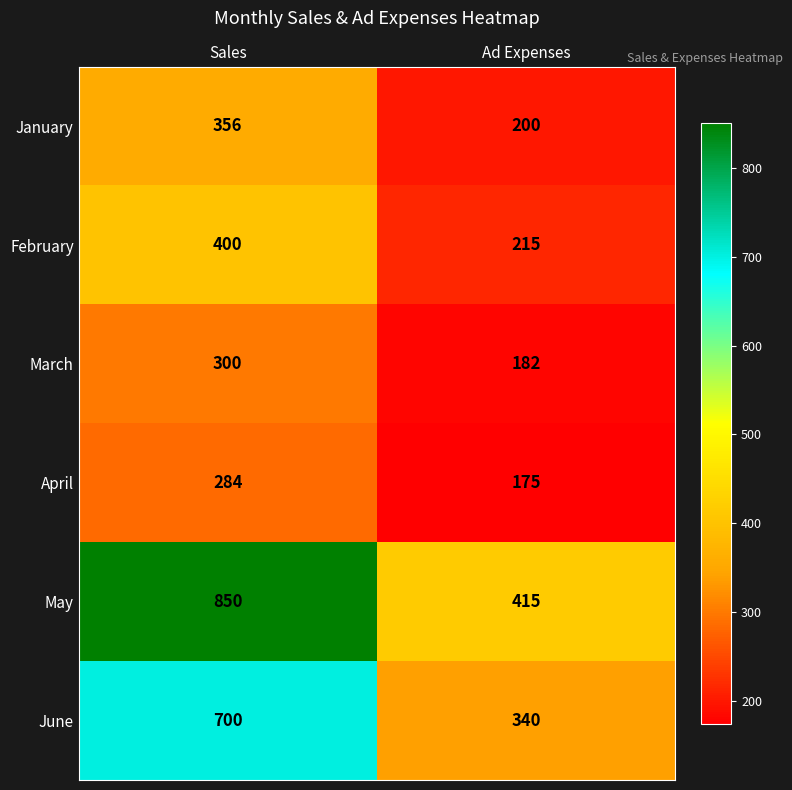

At which label is April closest to 229?

Ad Expenses